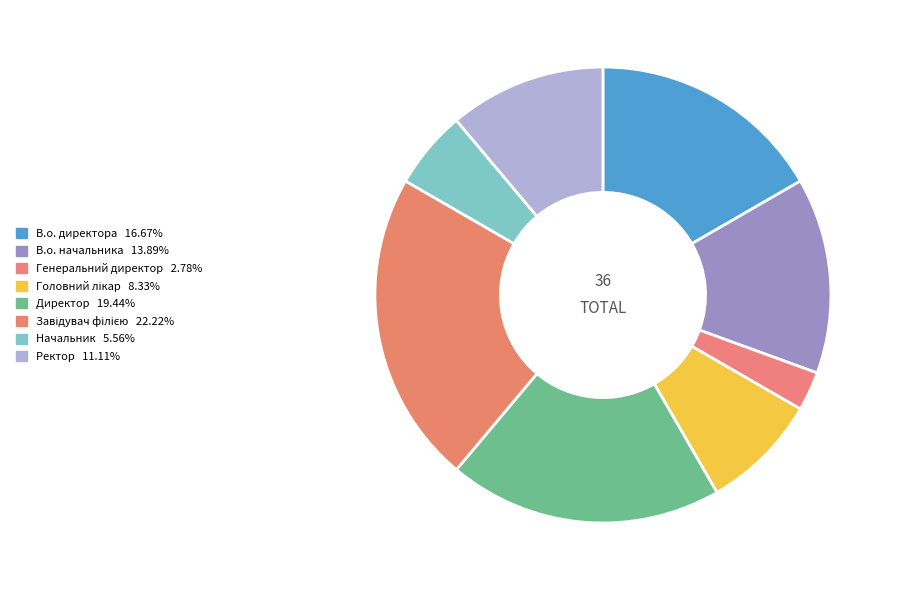

To the nearest percent, what is the difference between the largest and smallest slice percentages?

19%